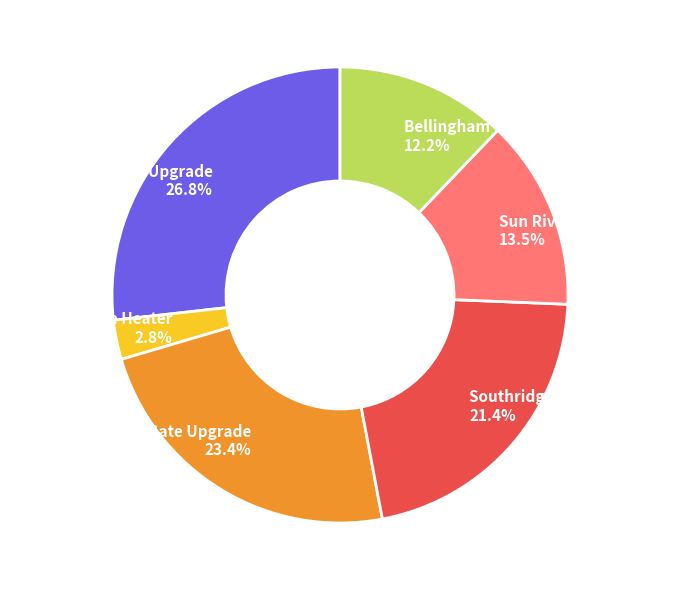

What is the ratio of the value at Bellingham Gate Upgrade to the value at Sun River Gate Upgrade?

0.9